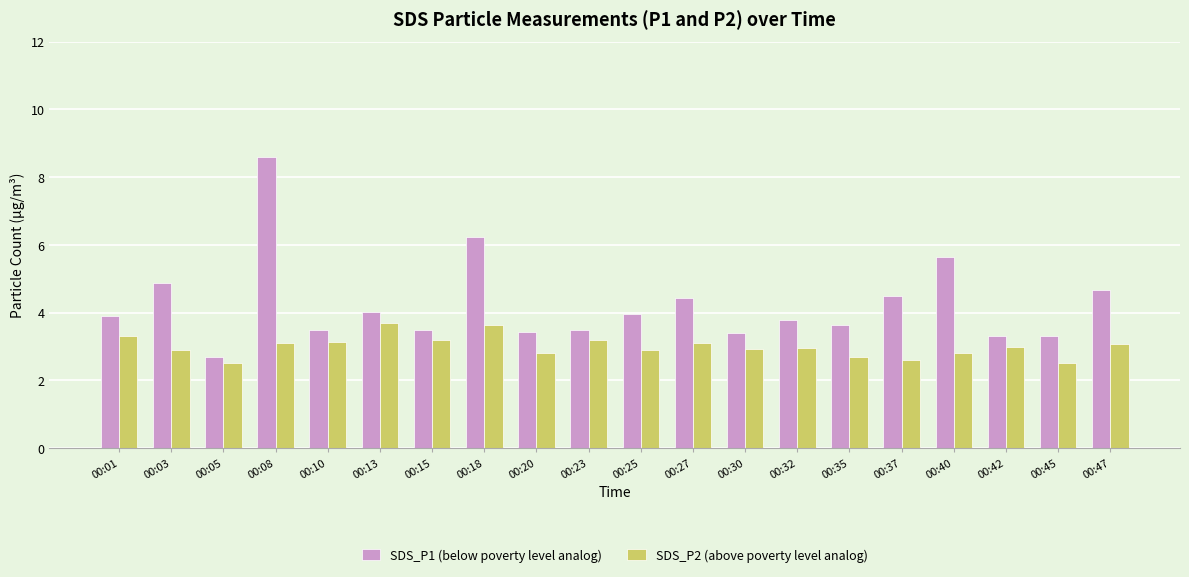

True or false: SDS_P2 (above poverty level analog) has a value of 0.9 at 00:42.

False